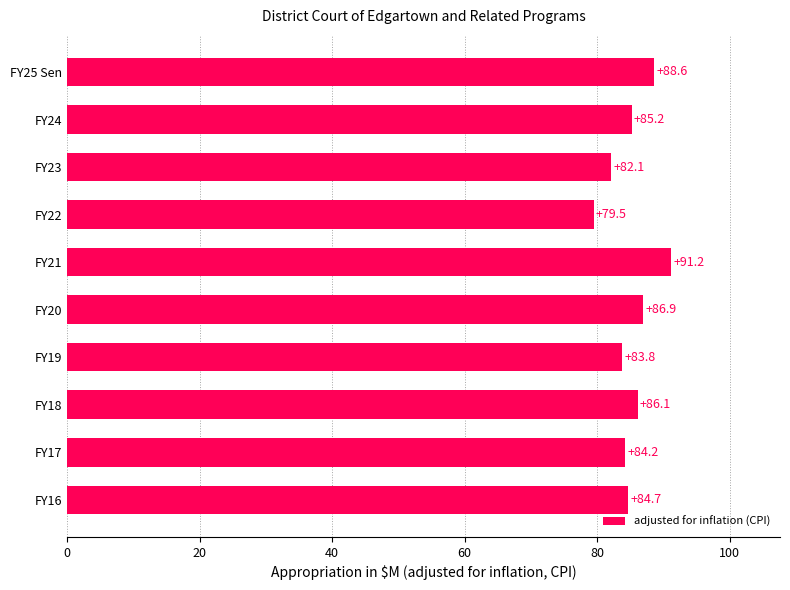

What is the average value?

85.2